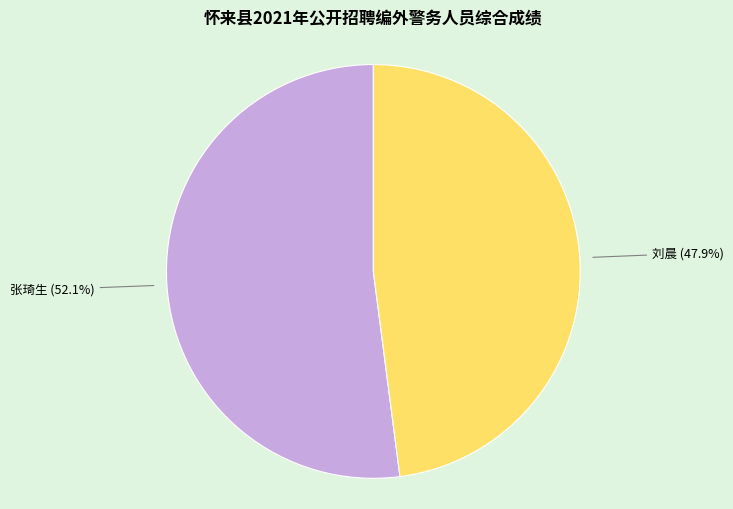

Is there any slice that represents more than half of the pie?

Yes